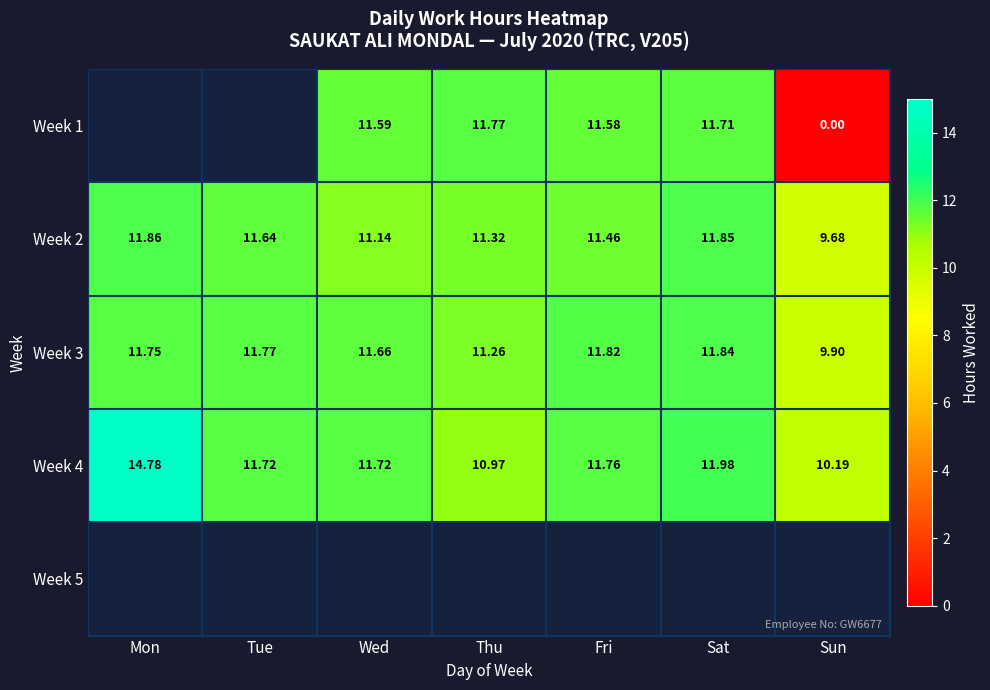

Is the value of Week 2 at Mon greater than the value of Week 3 at Thu?

Yes